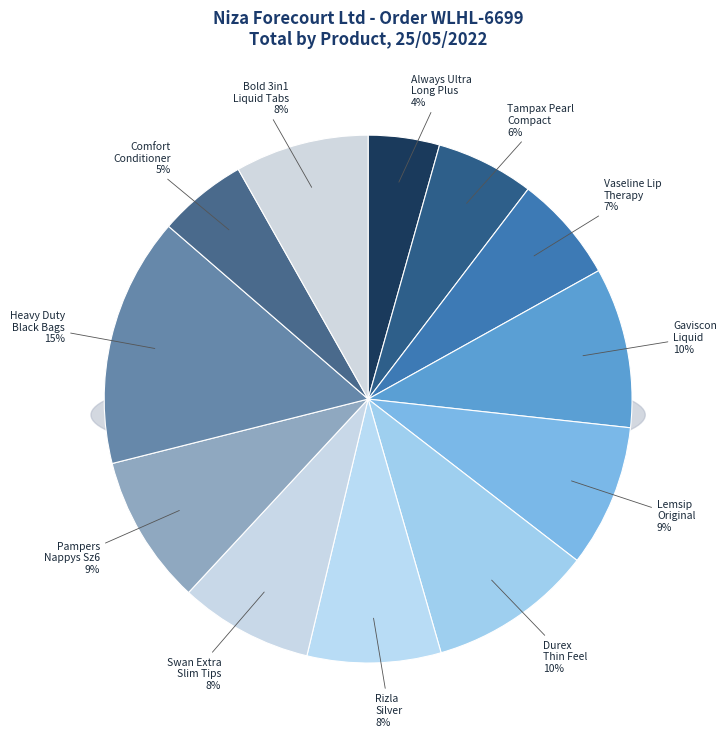

Which slice is the smallest?

ALWAYS ULTRA LONG PLUS 12'S